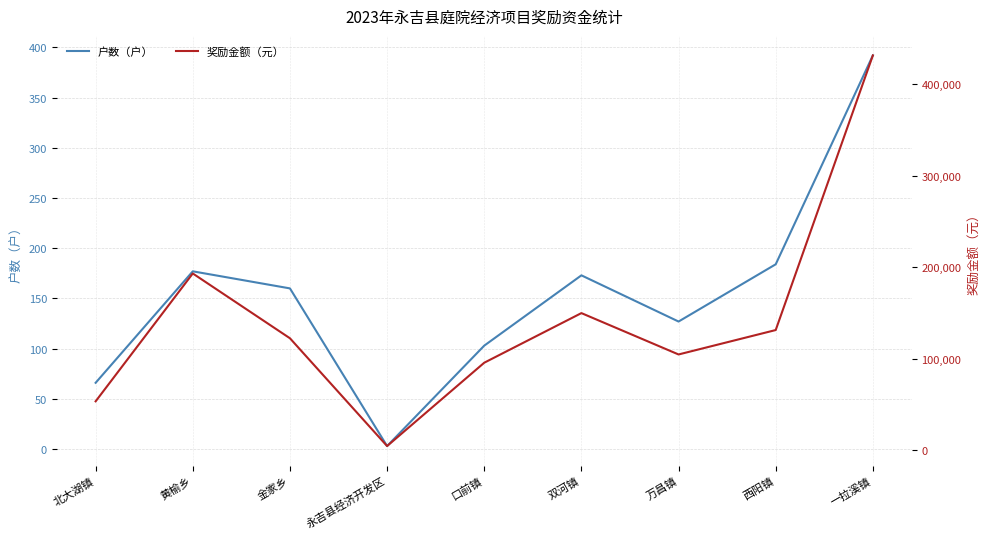

What are all the series names shown in the legend?

户数（户）, 奖励金额（元）